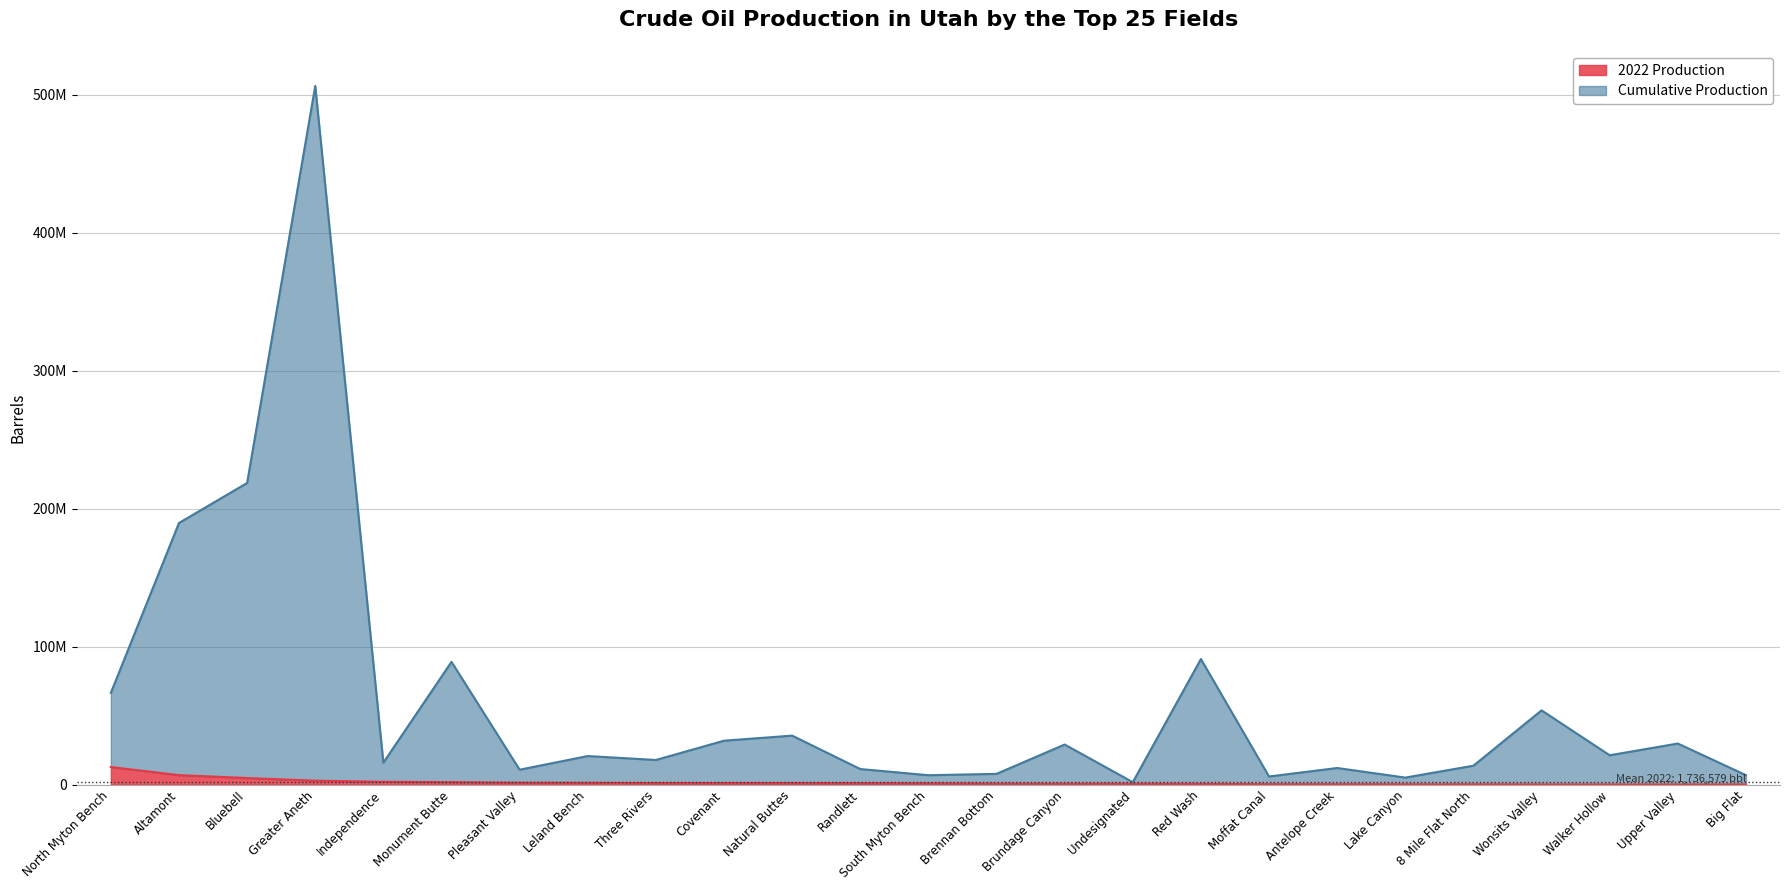

At how many categories does at least one series exceed 319705874?

1